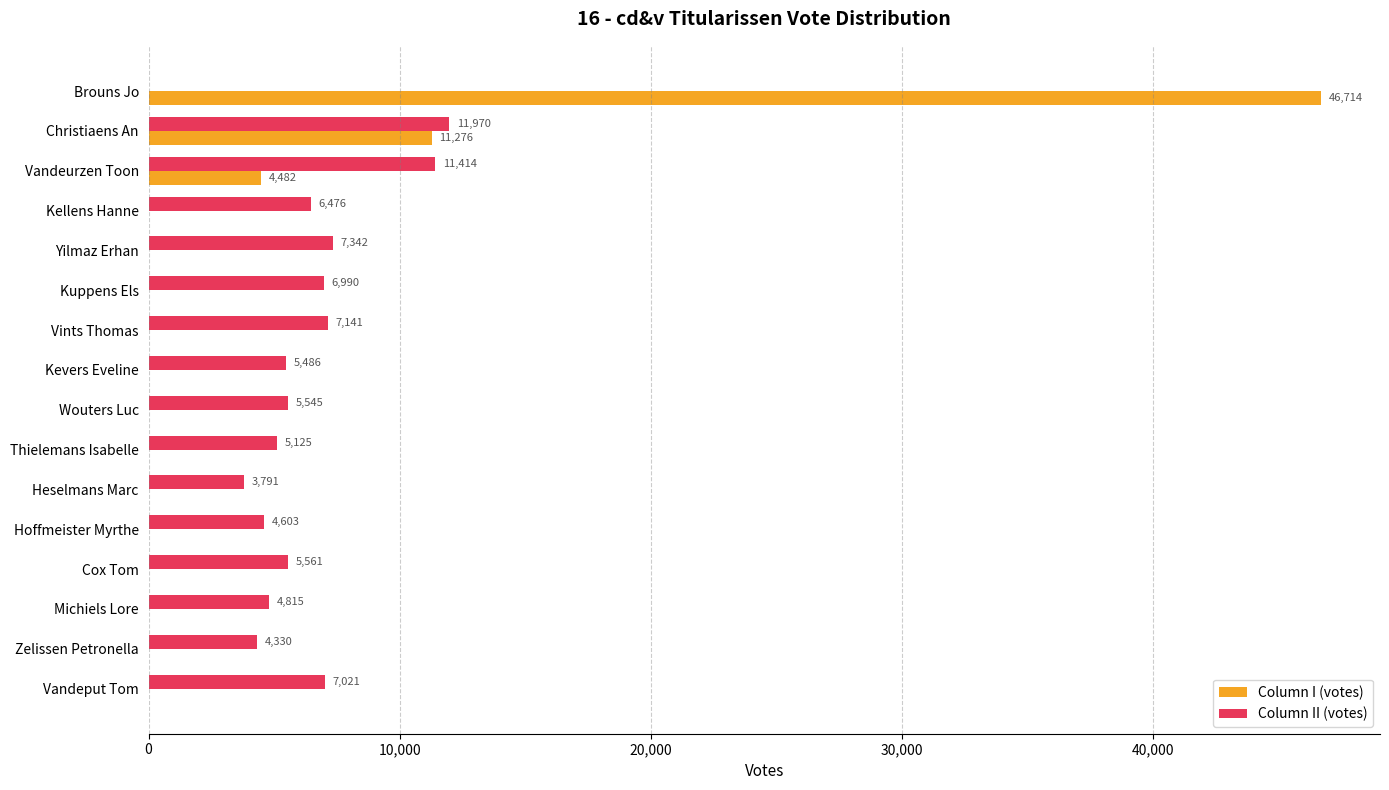

What is the sum of the Column I (votes) values at Brouns Jo and Vints Thomas?

46714